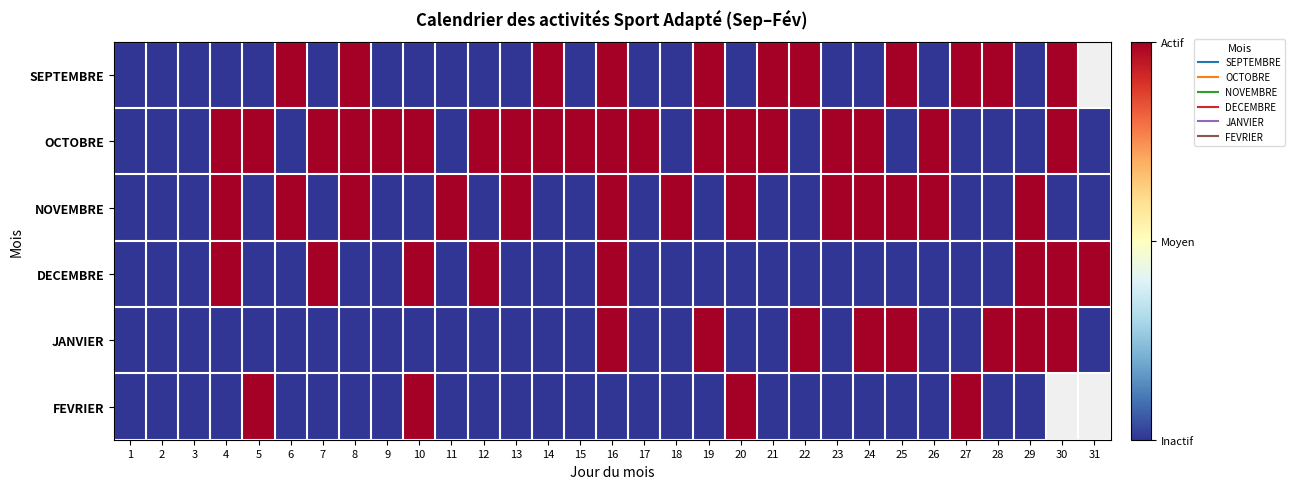

How many data points does each series have?

31